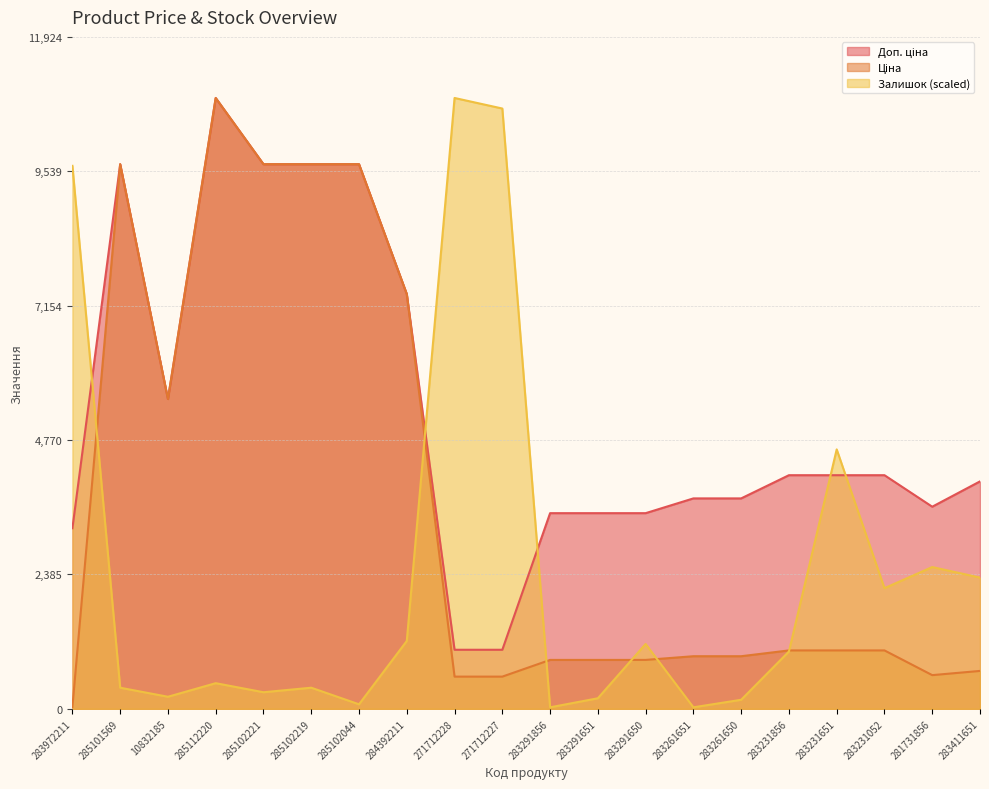

Between which two adjacent categories do Залишок and Ціна first intersect?

283972211 and 285101569